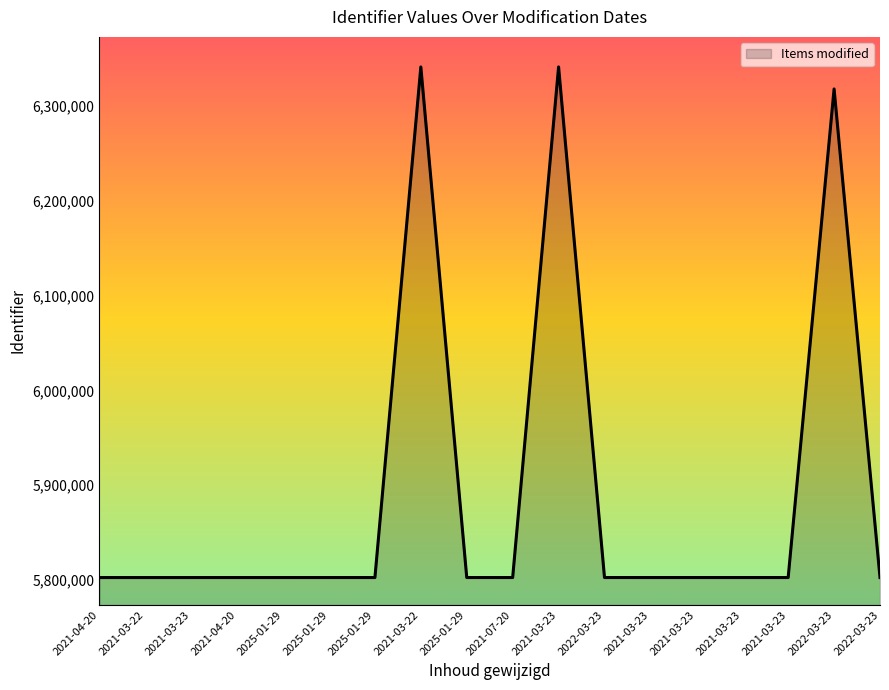

Rank the categories by value from lowest to highest.

2021-04-20, 2021-03-22, 2021-03-23, 2021-04-20, 2025-01-29, 2025-01-29, 2025-01-29, 2025-01-29, 2021-07-20, 2022-03-23, 2021-03-23, 2021-03-23, 2021-03-23, 2021-03-23, 2022-03-23, 2022-03-23, 2021-03-22, 2021-03-23